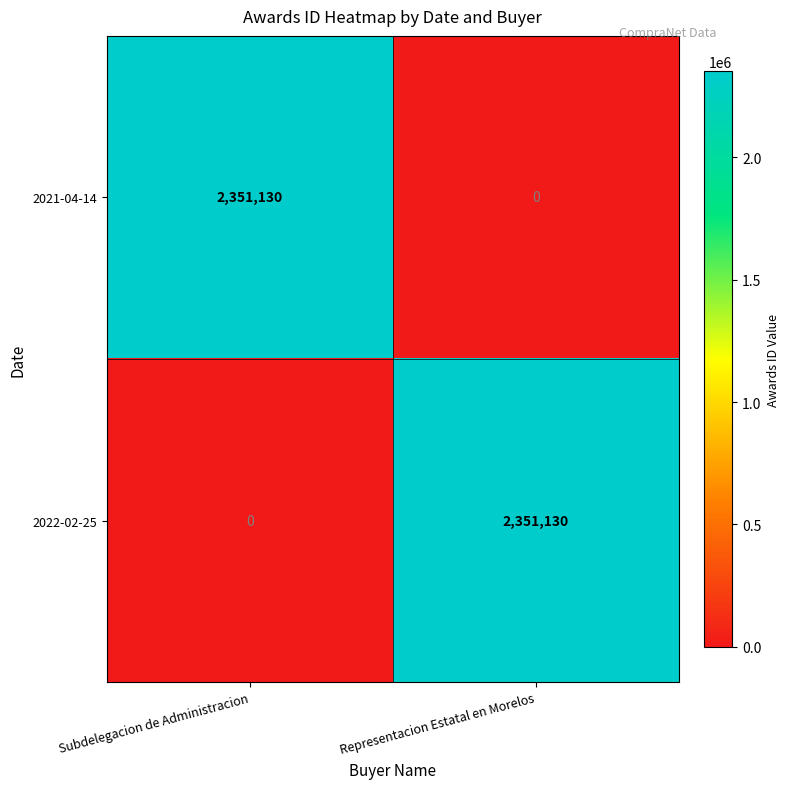

At Representacion Estatal en Morelos, list the series in order from smallest to largest.

2021-04-14, 2022-02-25